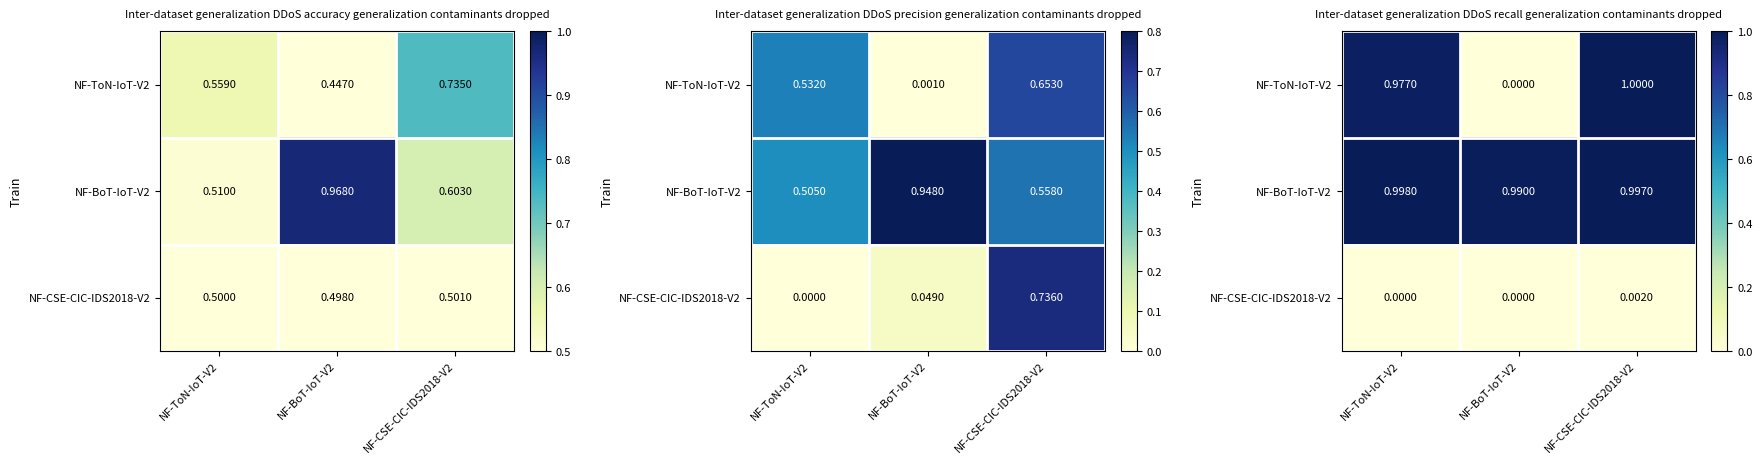

At which category is the sum across all series the highest?

NF-CSE-CIC-IDS2018-V2